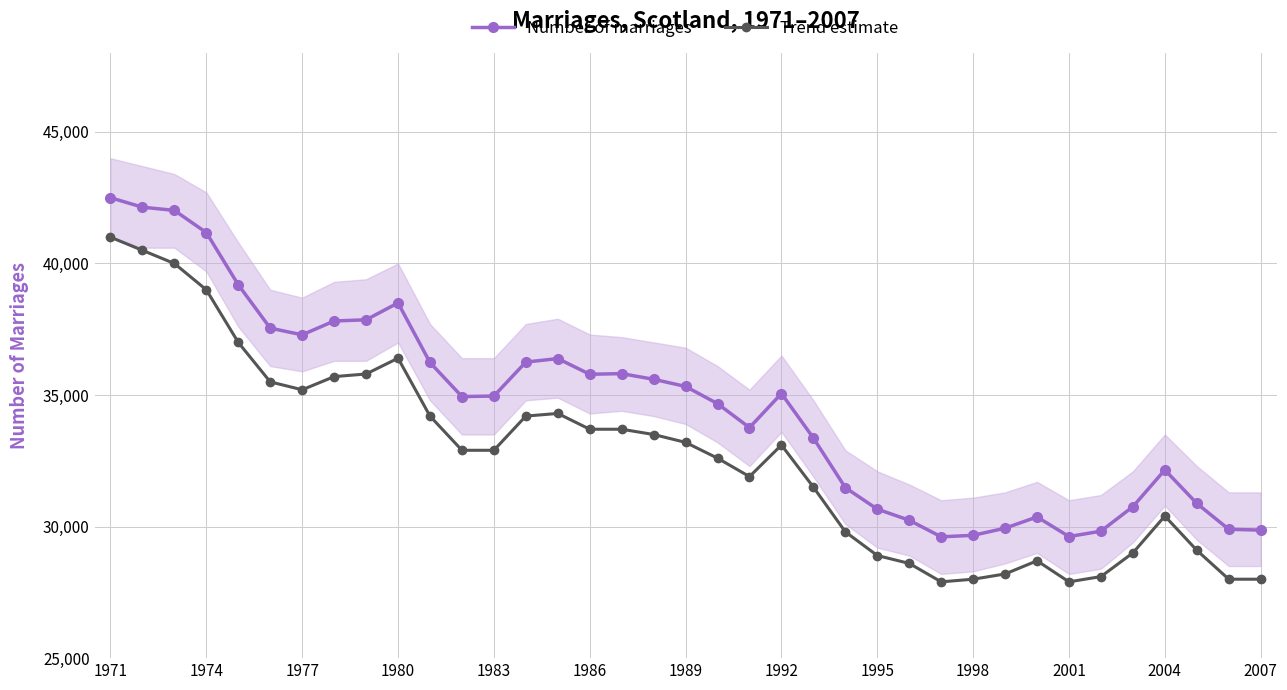

True or false: Trend estimate and Number of marriages intersect in this chart.

False